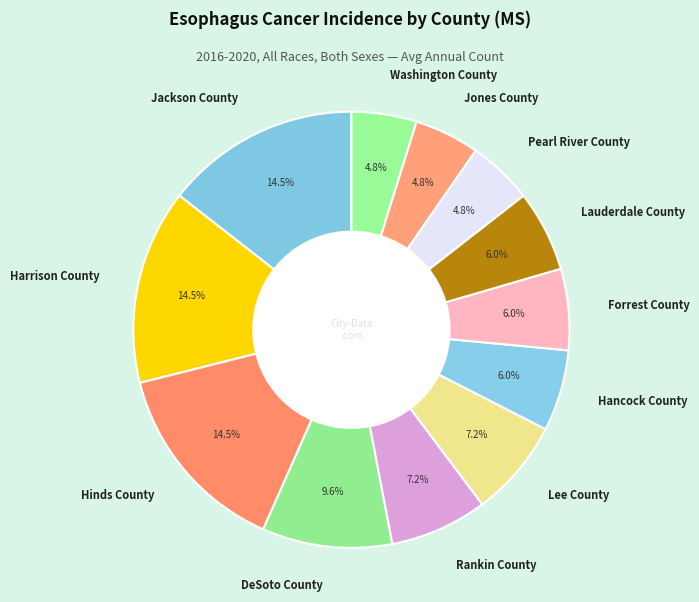

To the nearest percent, what percentage of the pie is Washington County?

5%